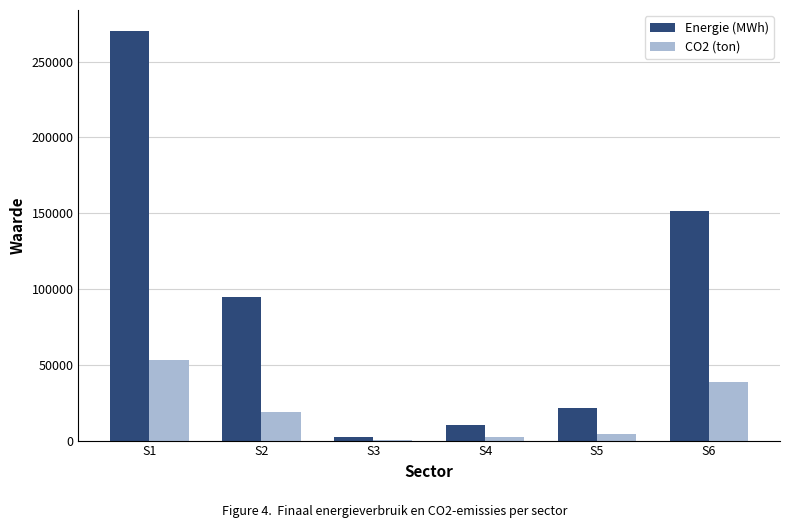

How many data points in Energie (MWh) are above 94751?

3